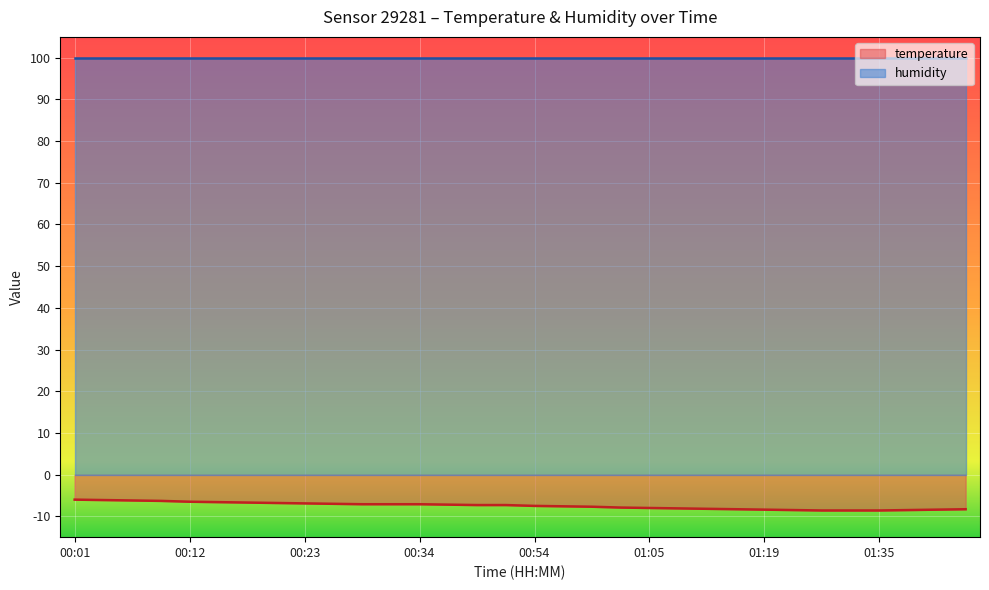

What is the smallest value displayed?

-8.6